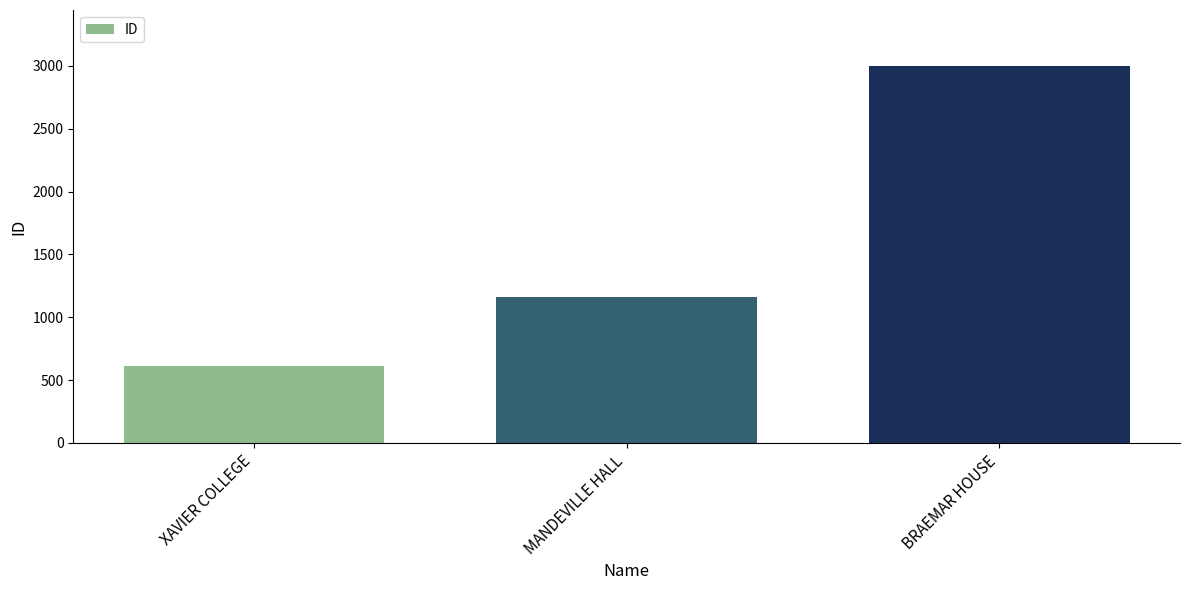

Reading right to left, transcribe all the data shown in this chart.

2995	1165	615